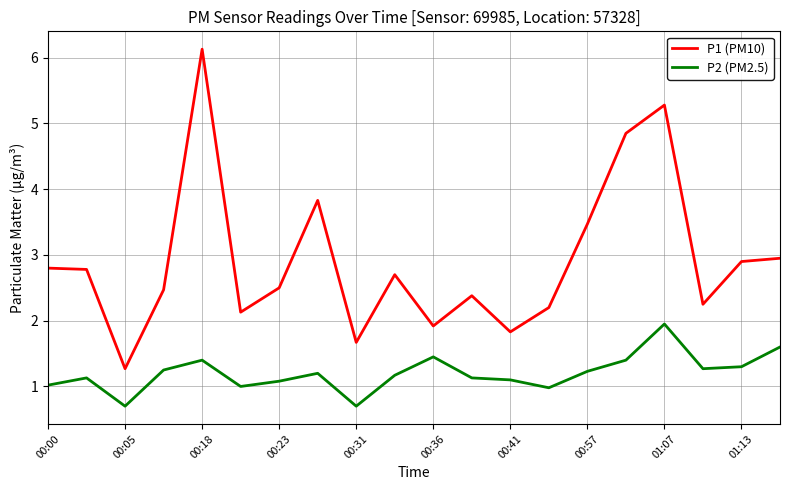

What is the sum of all P1 (PM10) values?

58.3